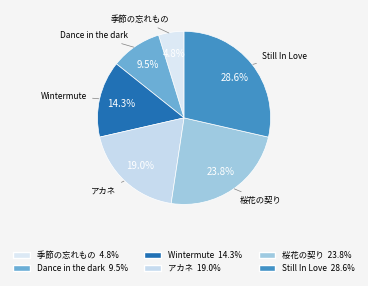

How many segments does this pie chart have?

6